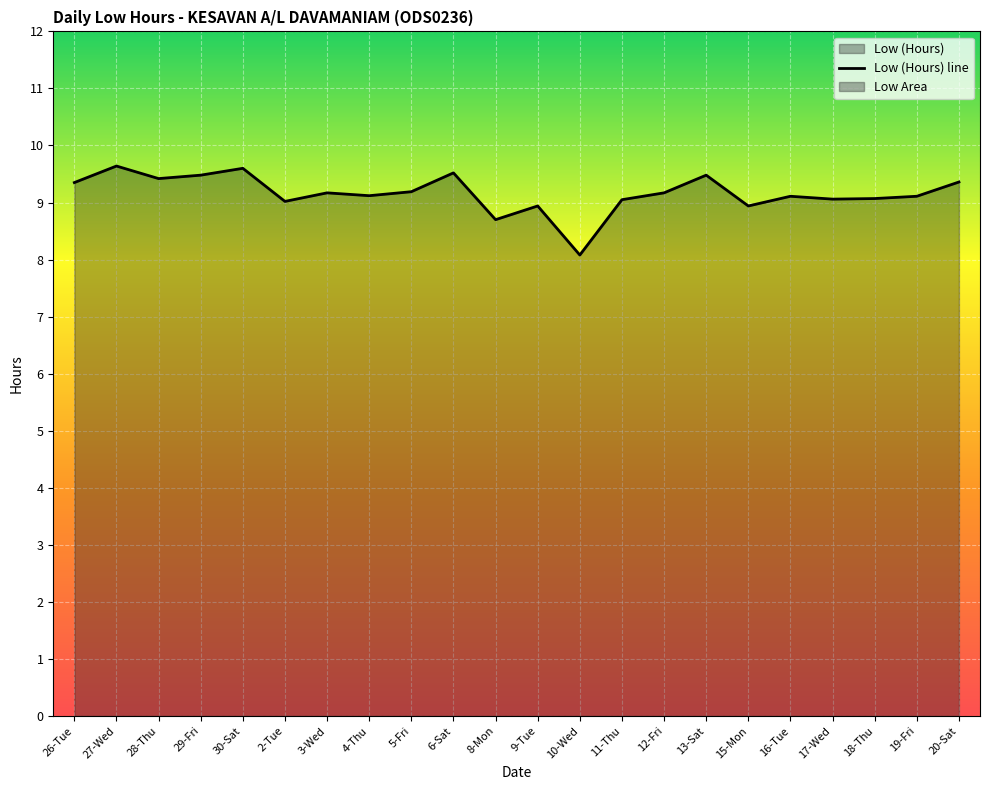

Where does the data first go above 9?

26-Tue